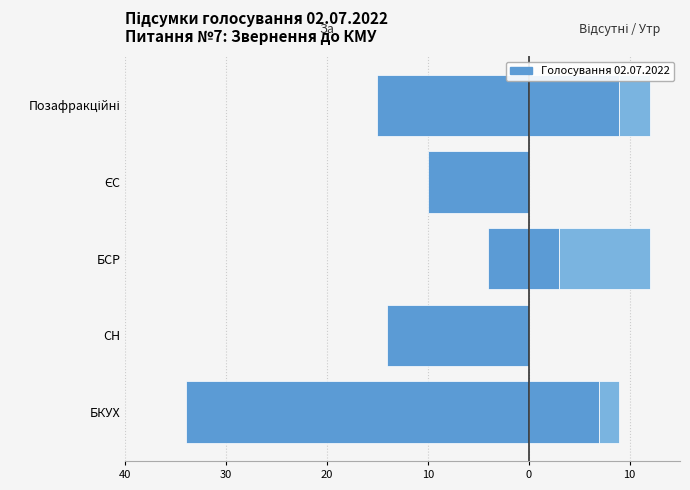

What is the highest value of the Відсутн series?

9